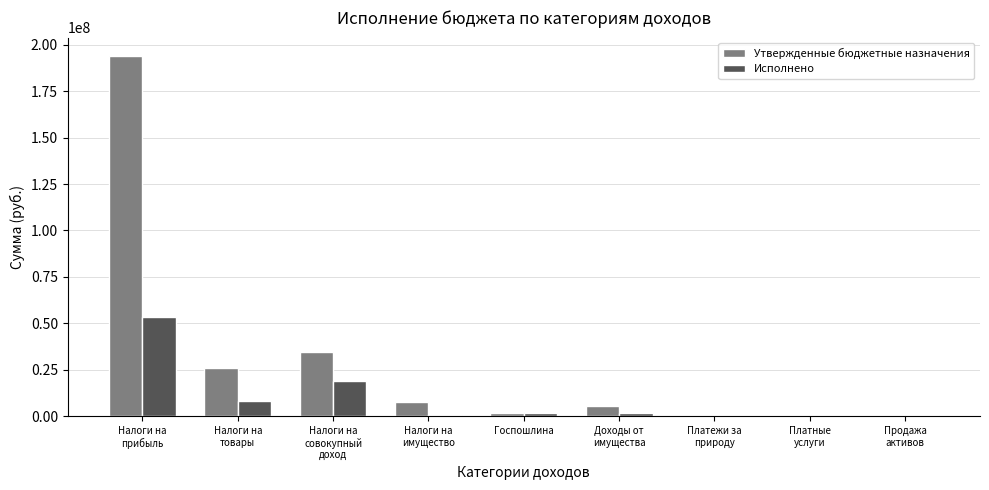

What is the sum of all Утвержденные бюджетные назначения values?

270342000.0